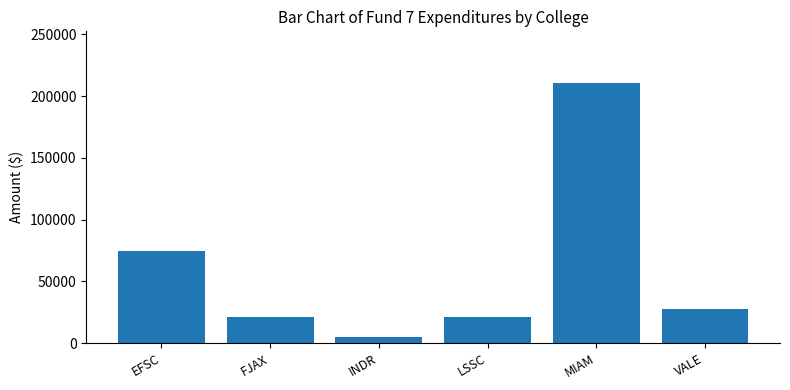

What is the difference between the maximum and minimum values?

205003.0